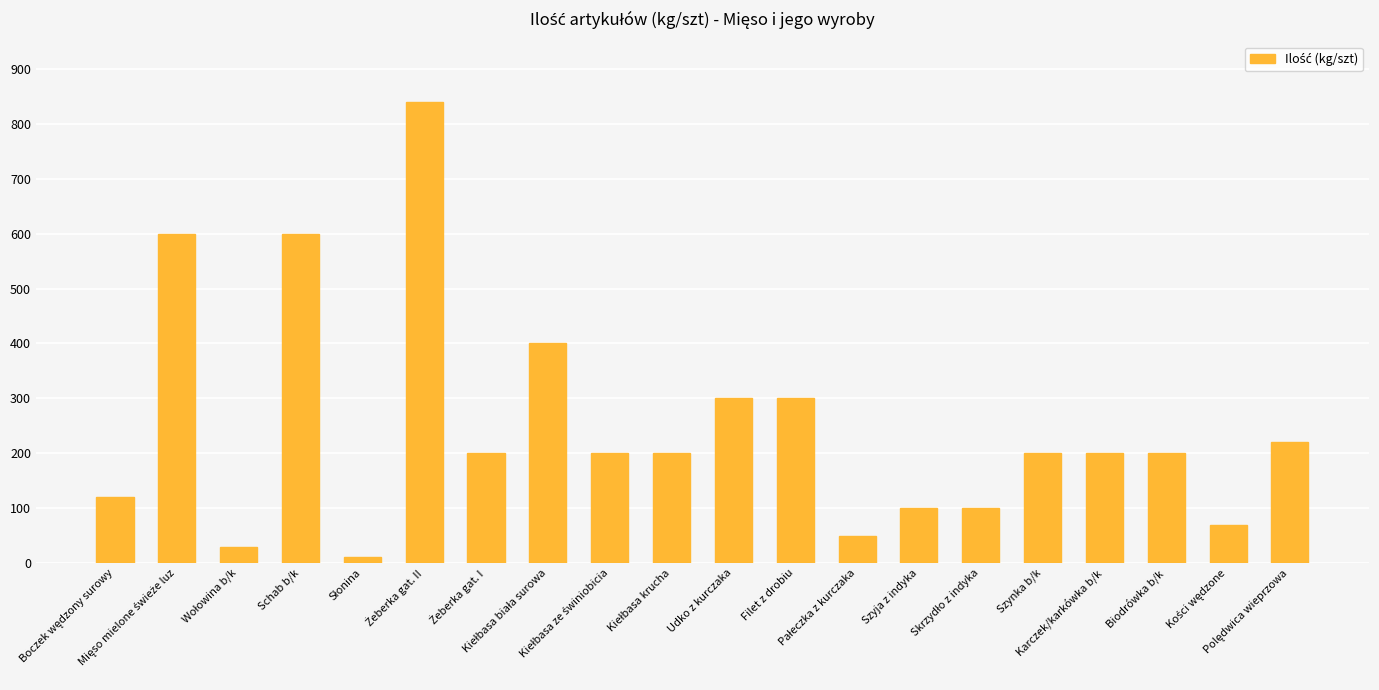

What is the difference between the maximum and second lowest values?

810